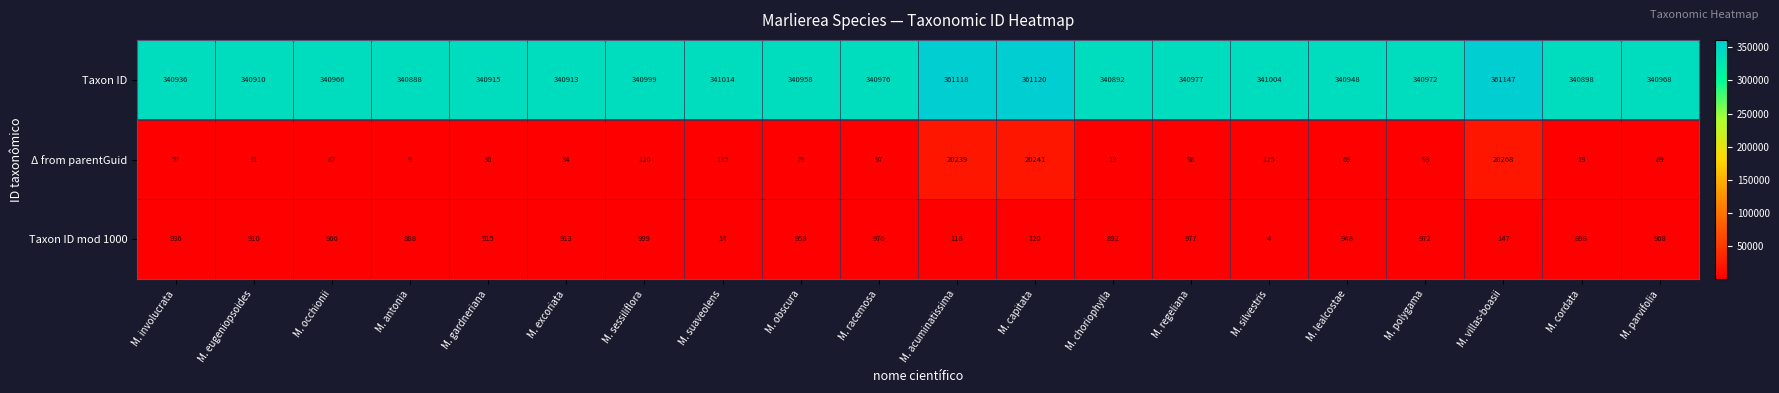

What is the spread (max minus min) of values at M. villas-boasii?

361000